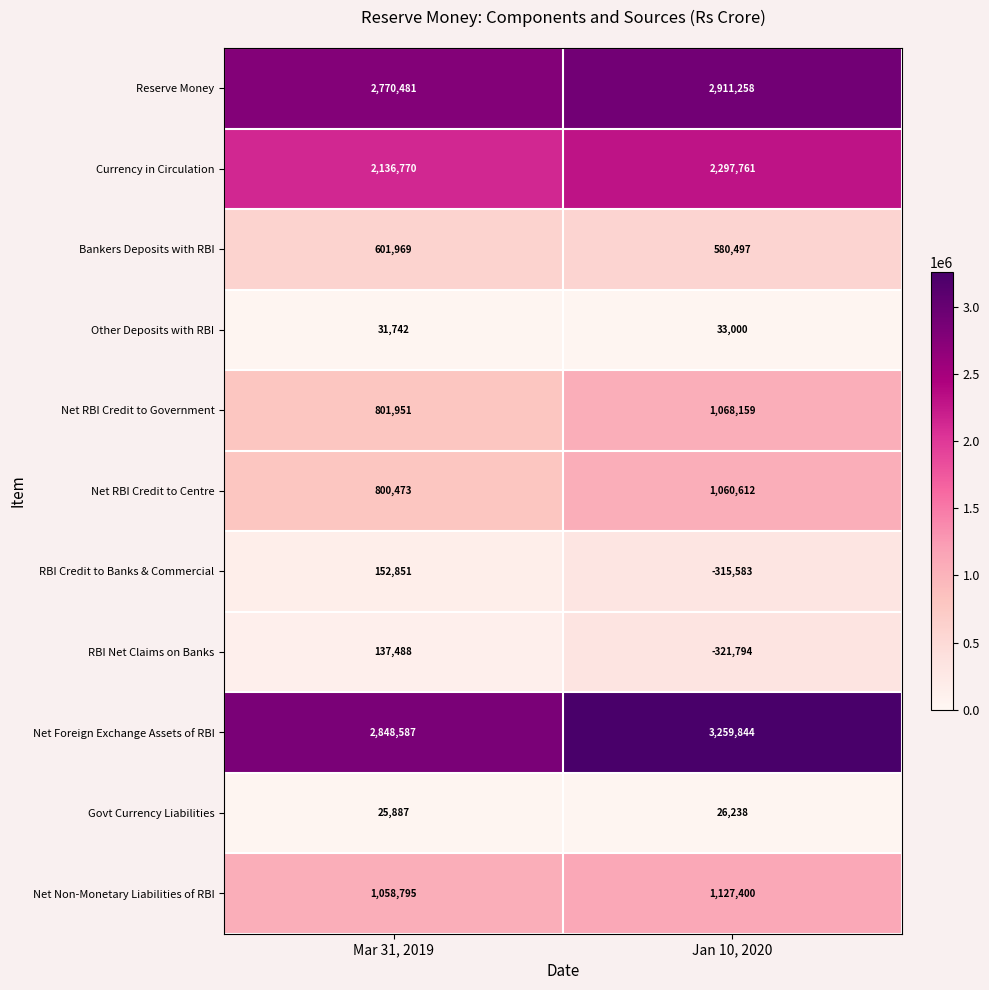

What is the approximate value of Net RBI Credit to Centre at Jan 10, 2020, to the nearest 50?

1060600